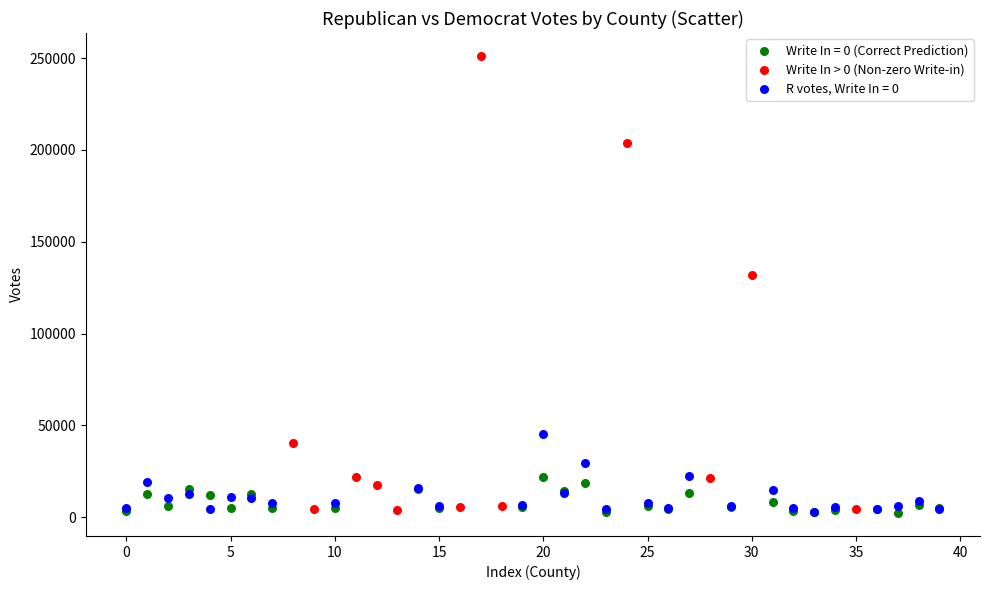

Which series reaches the maximum Y coordinate?

Write In > 0 (Non-zero Write-in)